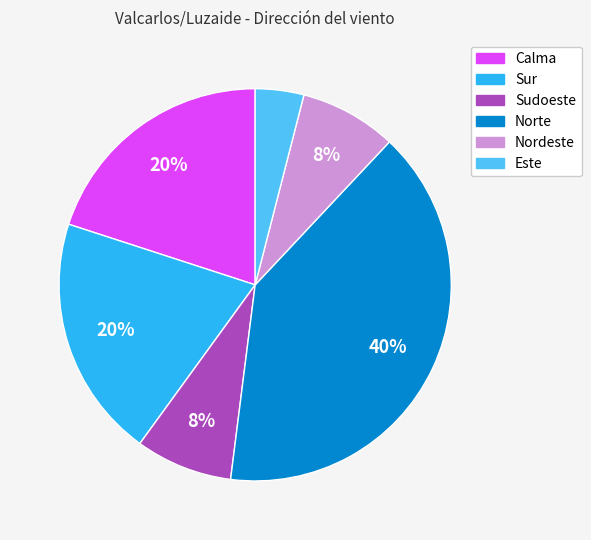

How many segments does this pie chart have?

6